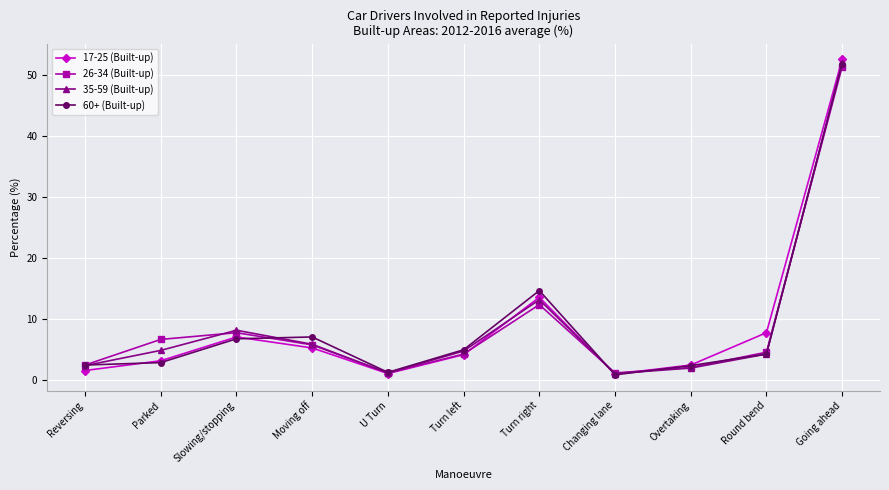

Where does the 26-34 (Built-up) series first go above 4?

Parked